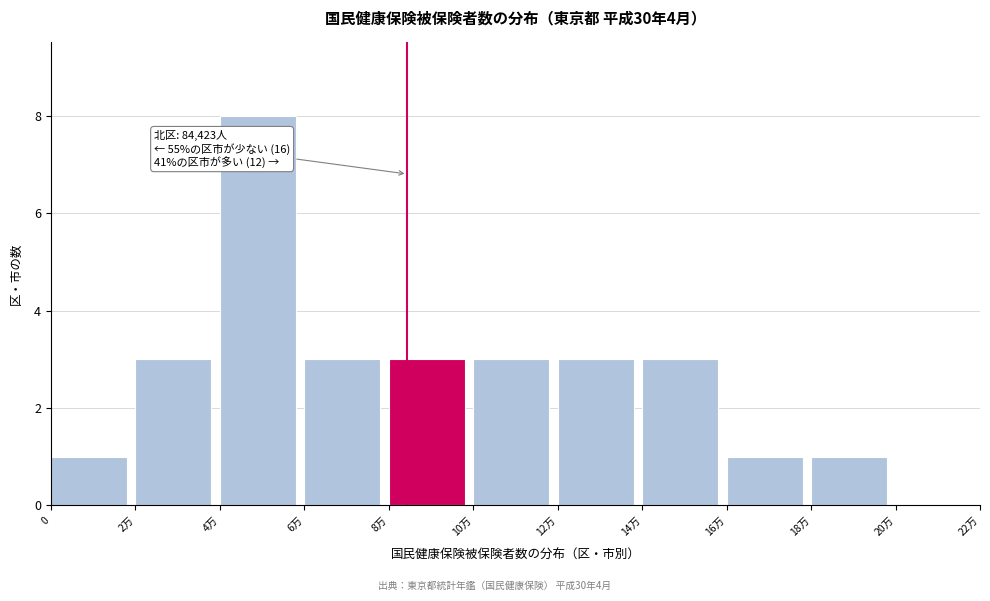

Reading right to left, what are all the values shown in this chart?

20万=0	18万=1	16万=1	14万=3	12万=3	10万=3	8万=3	6万=3	4万=8	2万=3	0=1